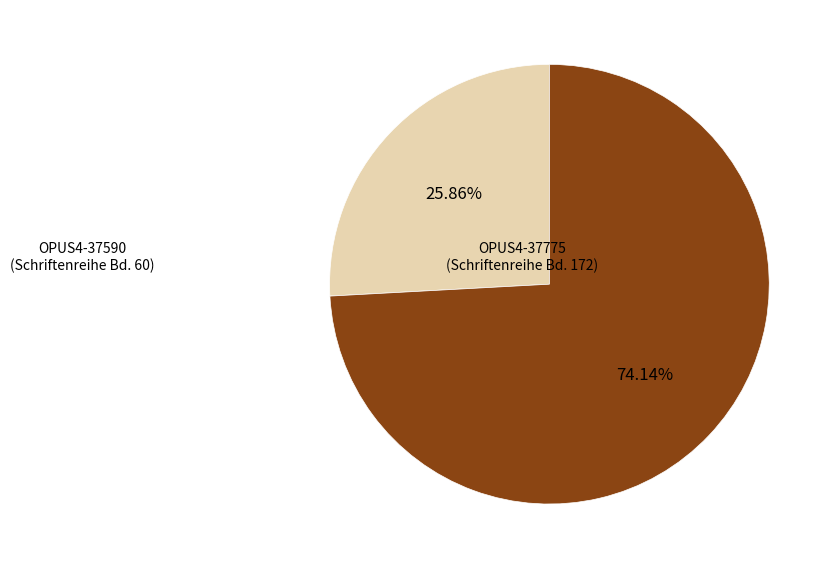

How many segments does this pie chart have?

2